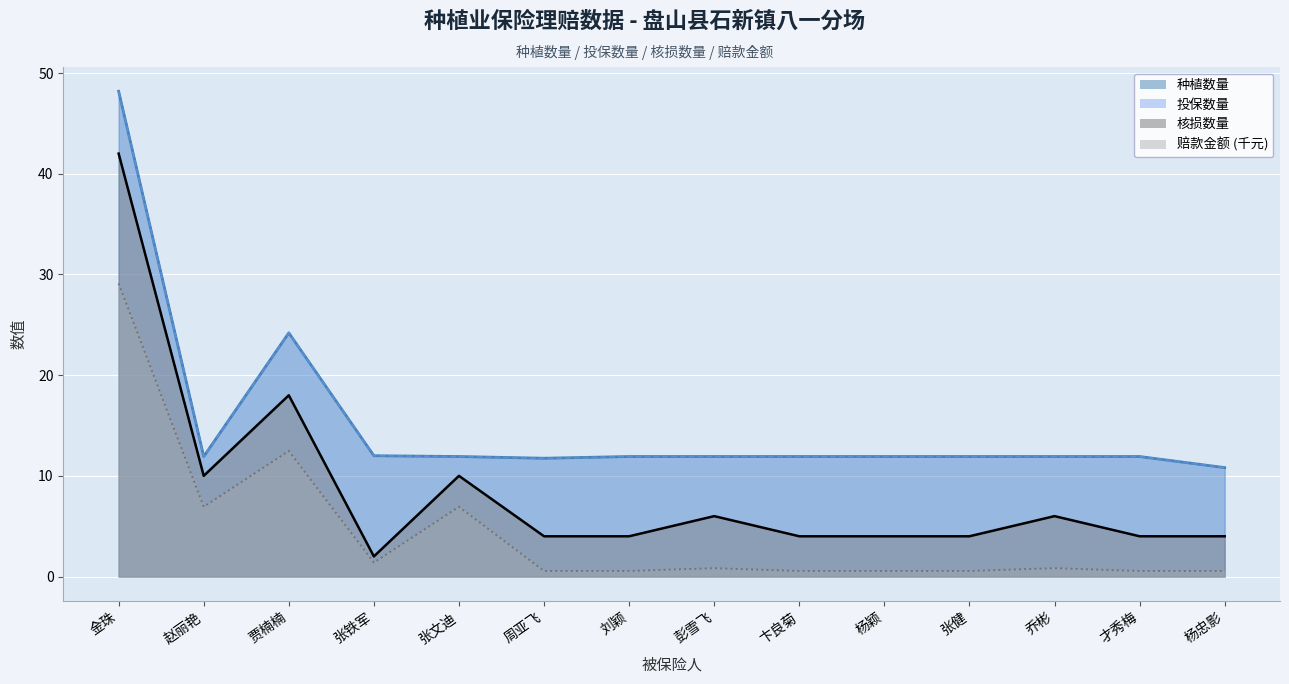

True or false: 赔款金额 and 核损数量 intersect in this chart.

False